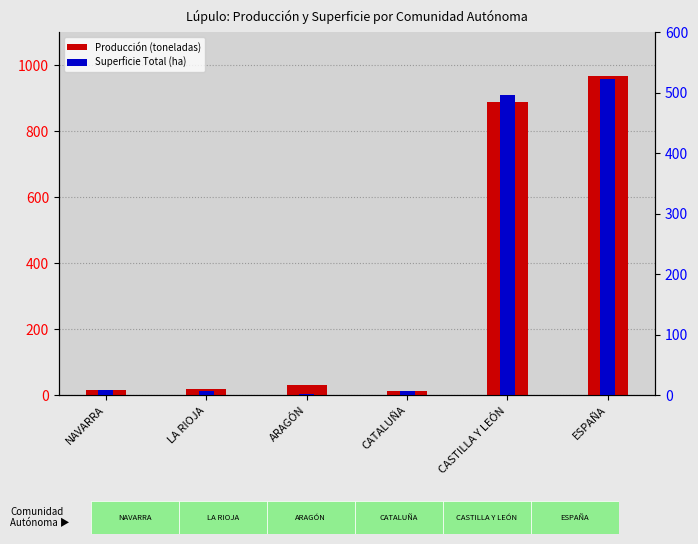

How many values in the Superficie Total (ha) series exceed 9?

2